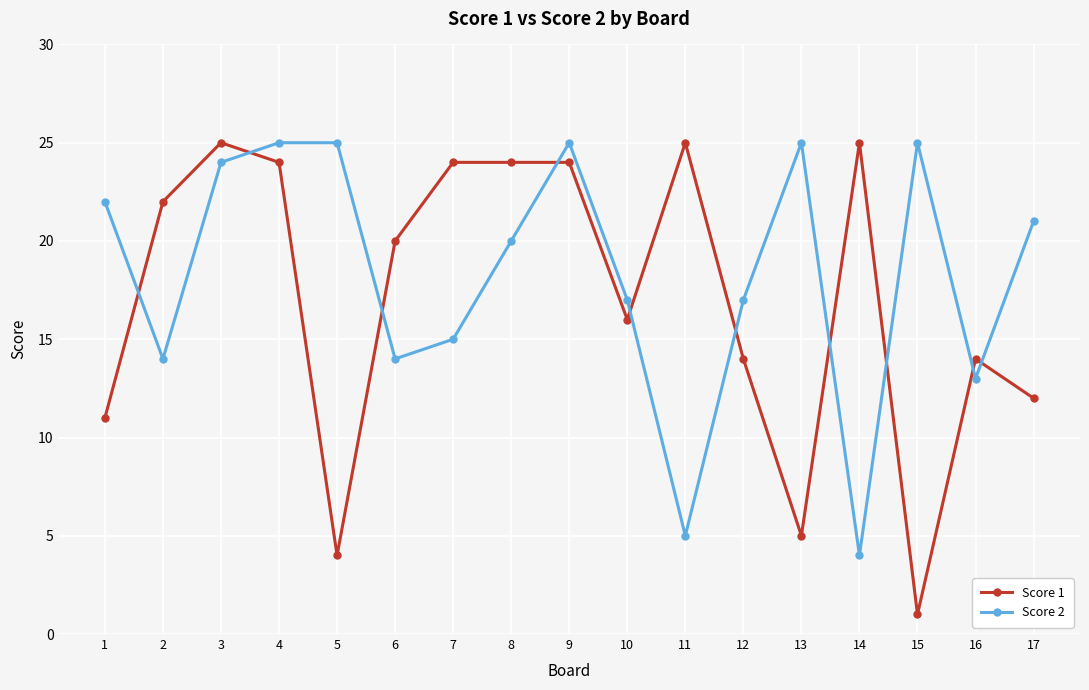

Reading left to right, transcribe all the data shown in this chart.

Score 1: 11	22	25	24	4	20	24	24	24	16	25	14	5	25	1	14	12
Score 2: 22	14	24	25	25	14	15	20	25	17	5	17	25	4	25	13	21